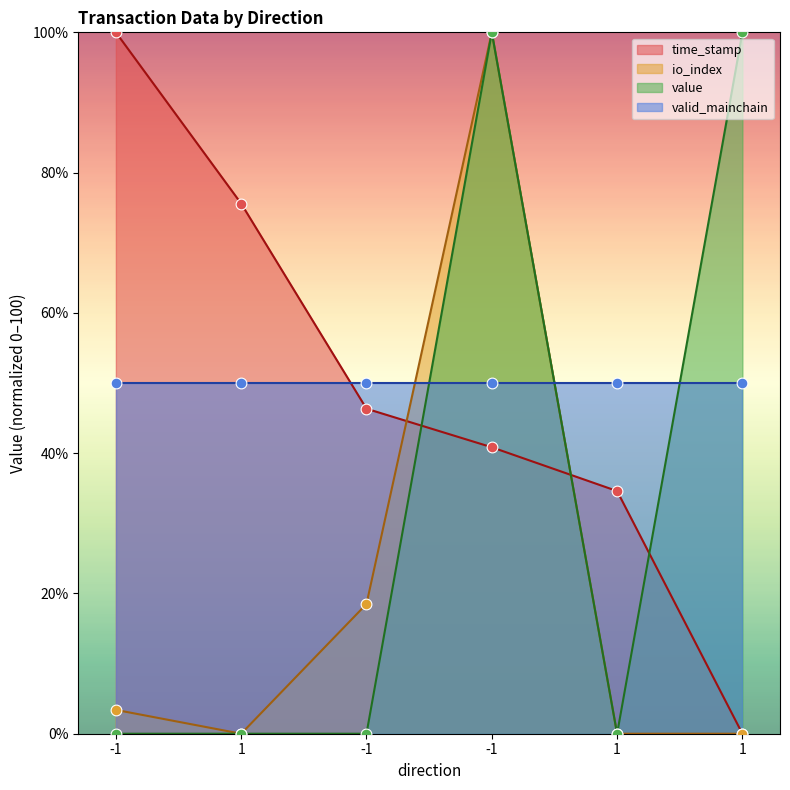

Which series has the largest total across all categories?

time_stamp